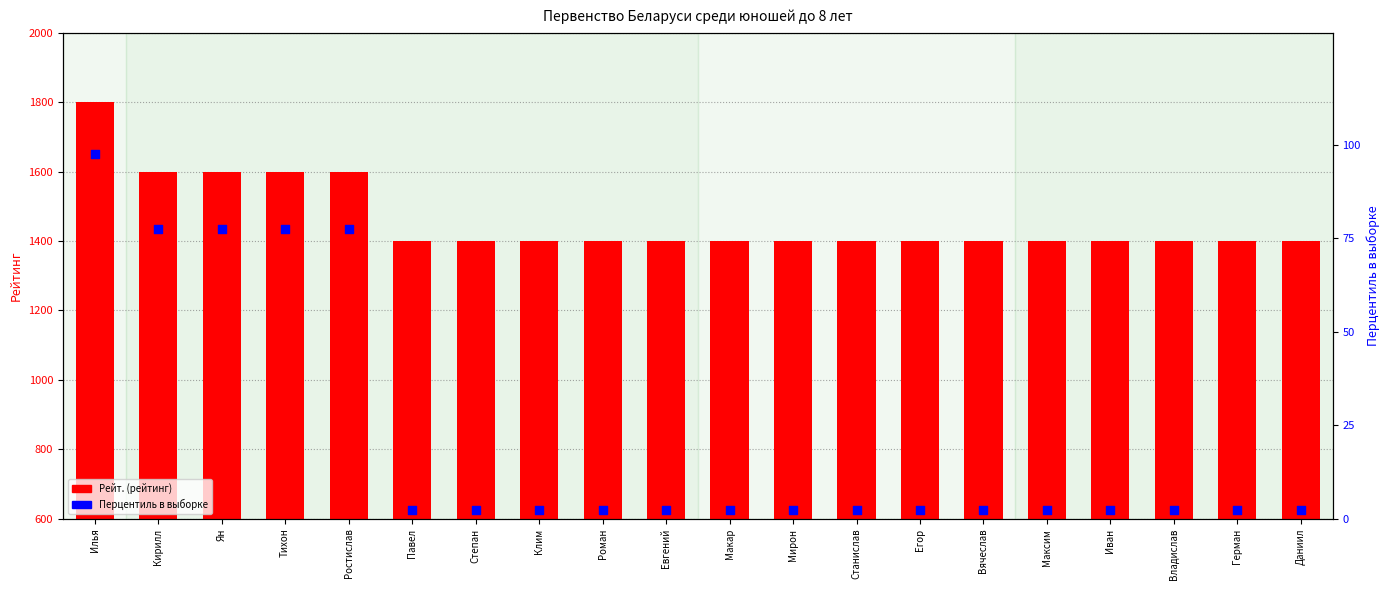

At which category is the sum across all series the highest?

Илья